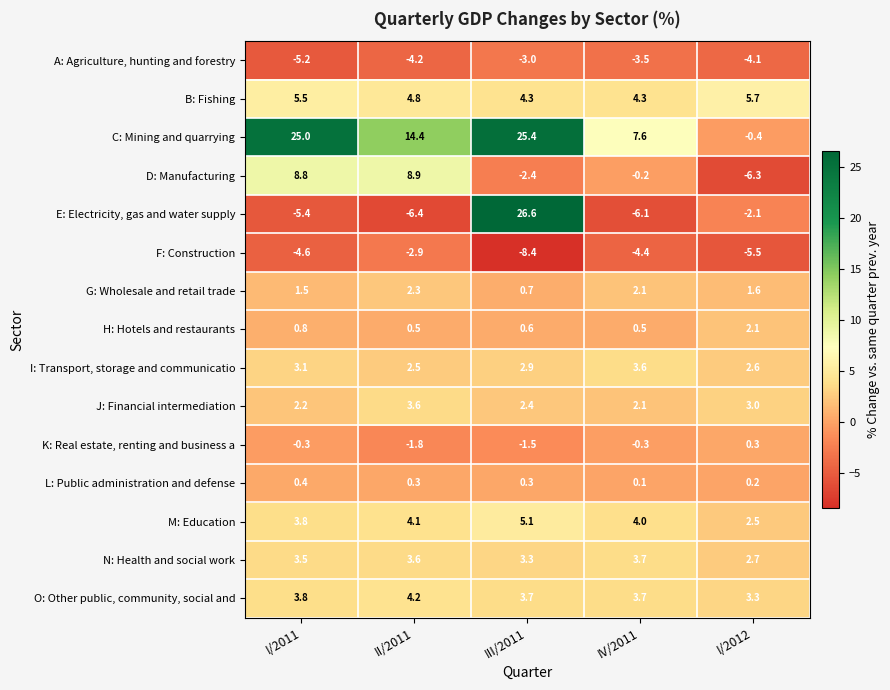

What is the average value of the E: Electricity, gas and water supply series?

1.3